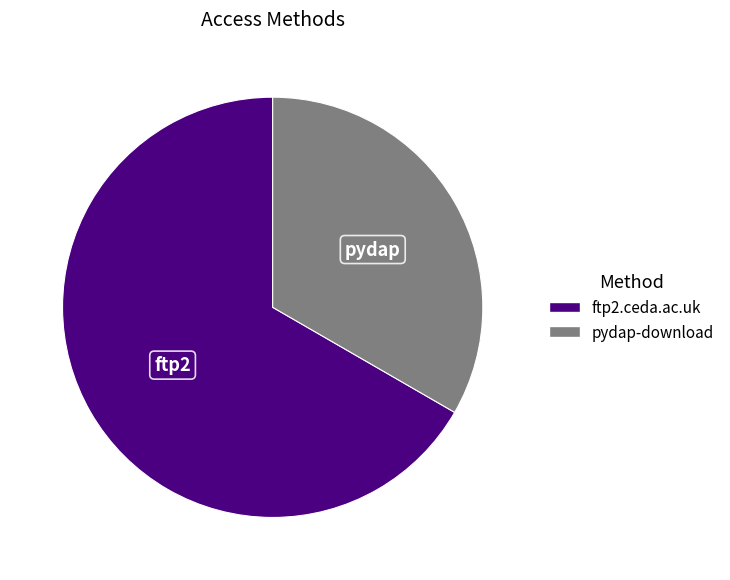

Rank the categories by value from lowest to highest.

pydap-download, ftp2.ceda.ac.uk